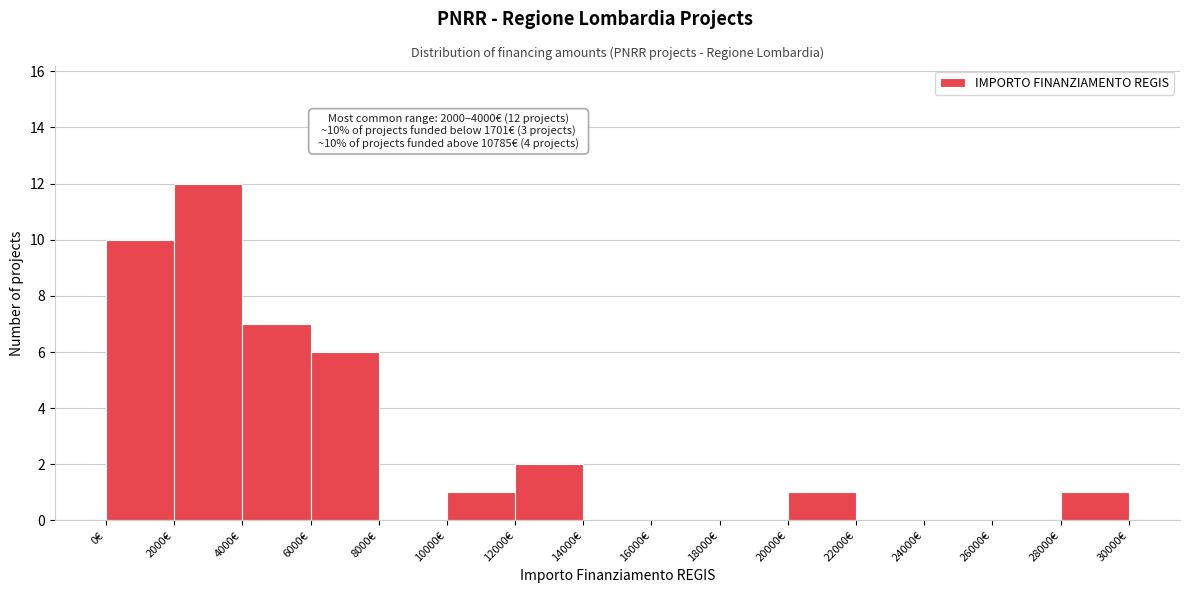

Which range on the x-axis has the tallest bar?

2000 to 4000